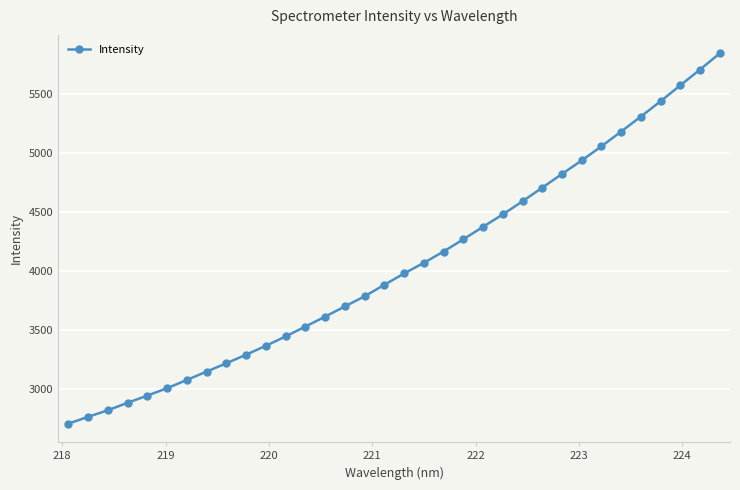

How many distinct data groups are displayed?

1